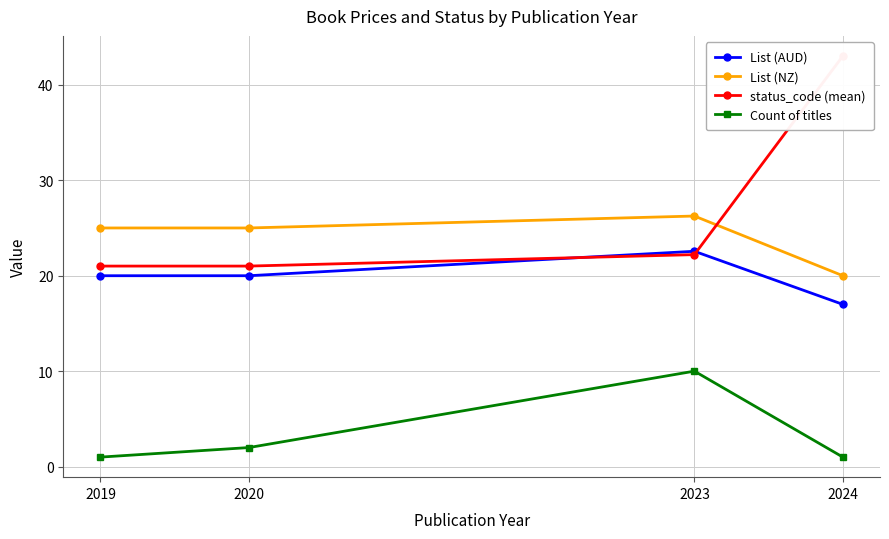

Which series has the largest total across all categories?

status_code (mean)